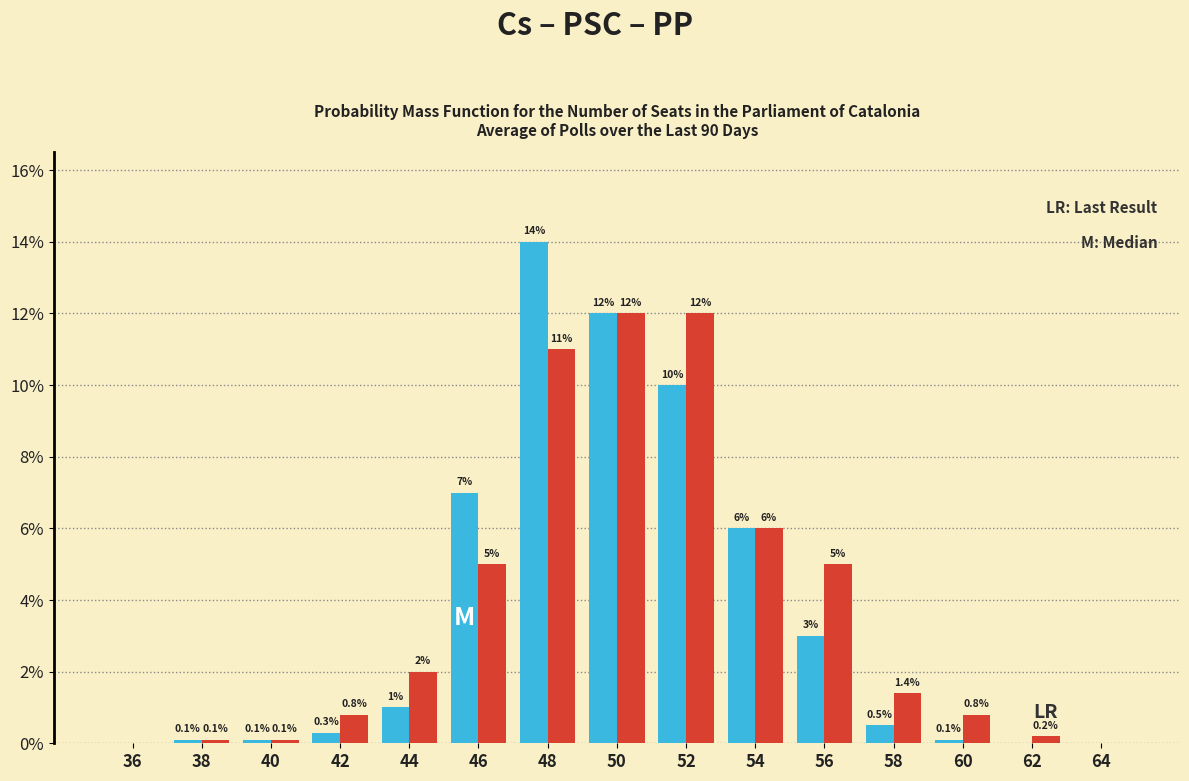

What is the greatest value displayed?

14.0